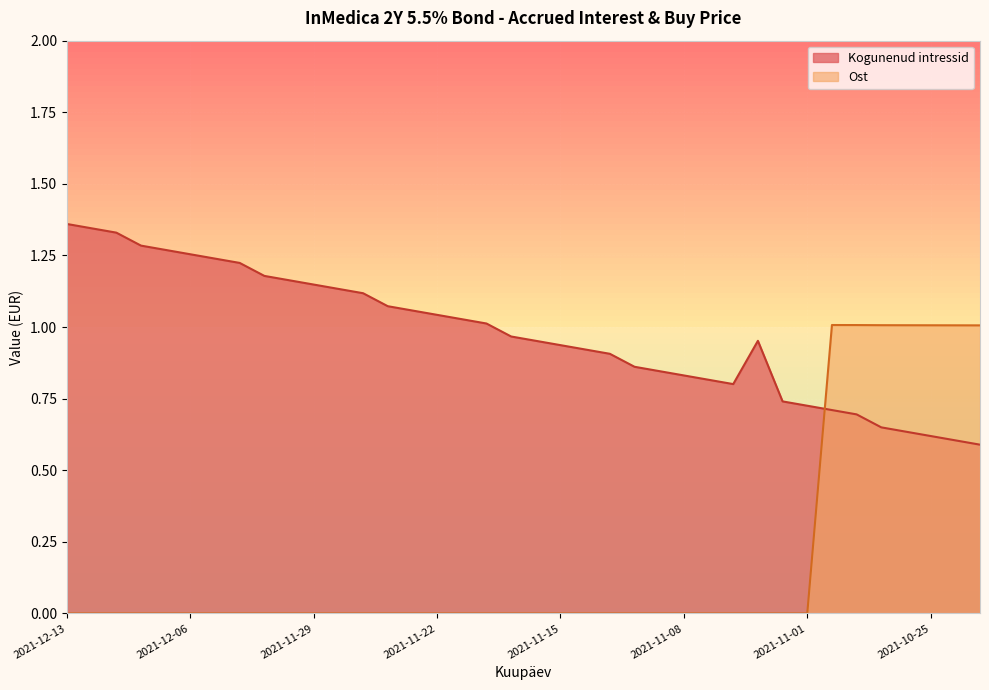

What is the label of the 9th point from the right?

2021-11-02